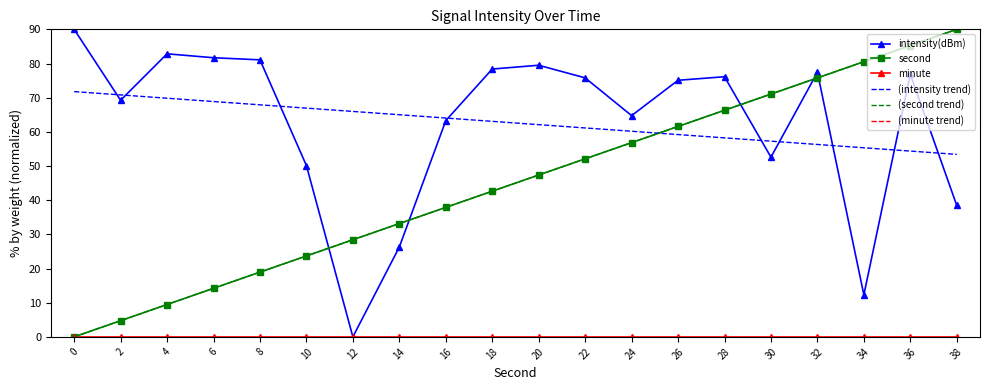

Rank the categories by (second trend) value from highest to lowest.

38, 36, 34, 32, 30, 28, 26, 24, 22, 20, 18, 16, 14, 12, 10, 8, 6, 4, 2, 0